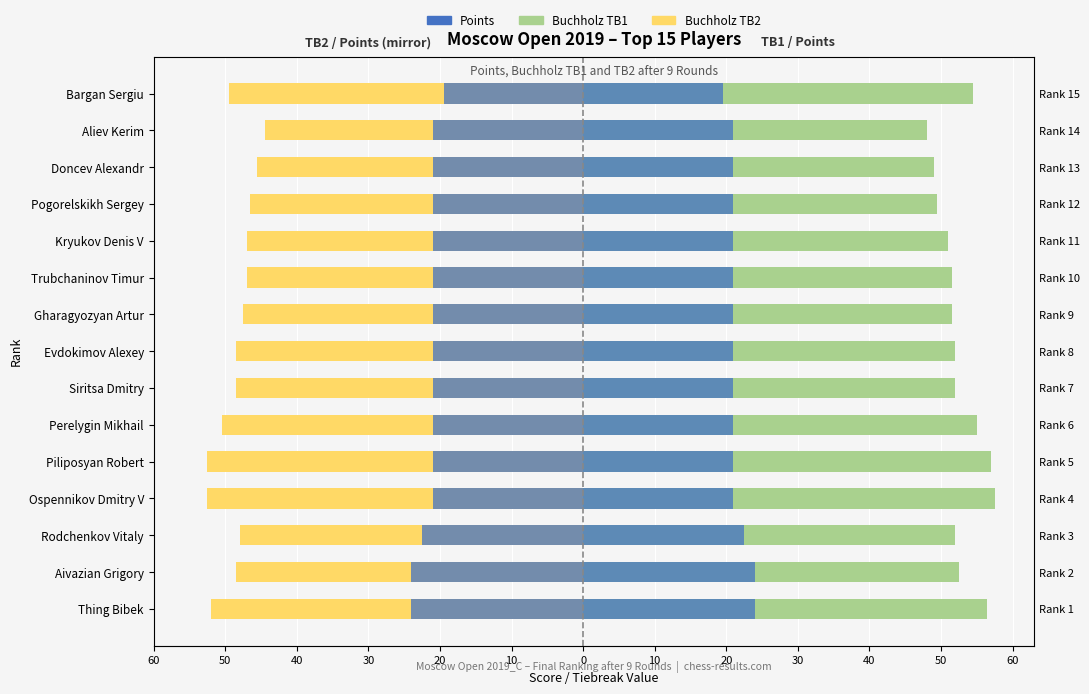

Is the value of TB2 (Buchholz cut) at Piliposyan Robert greater than the value of Points (×3, left mirror) at Thing Bibek?

No